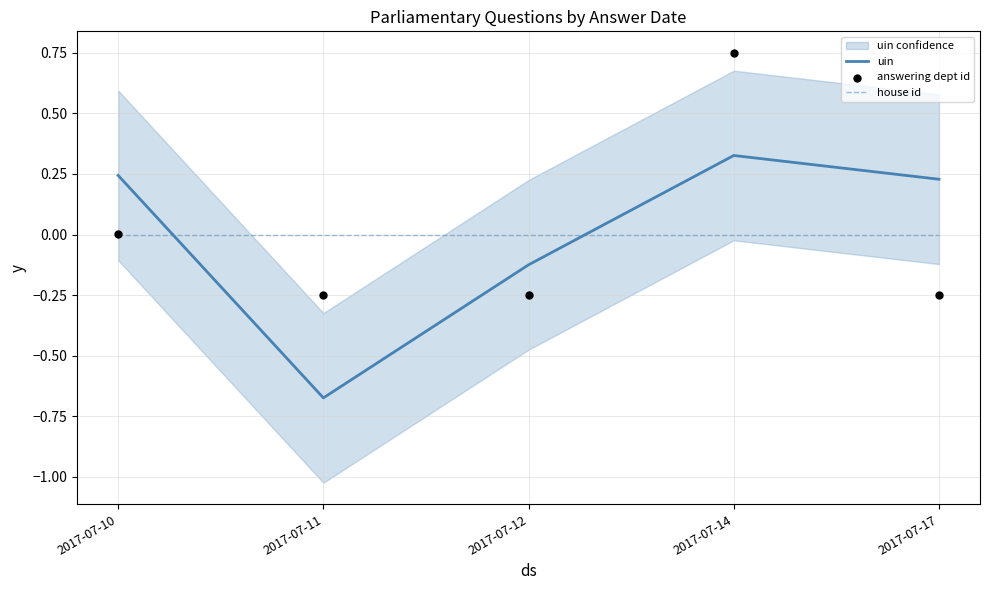

At which category is the sum across all series the highest?

2017-07-14